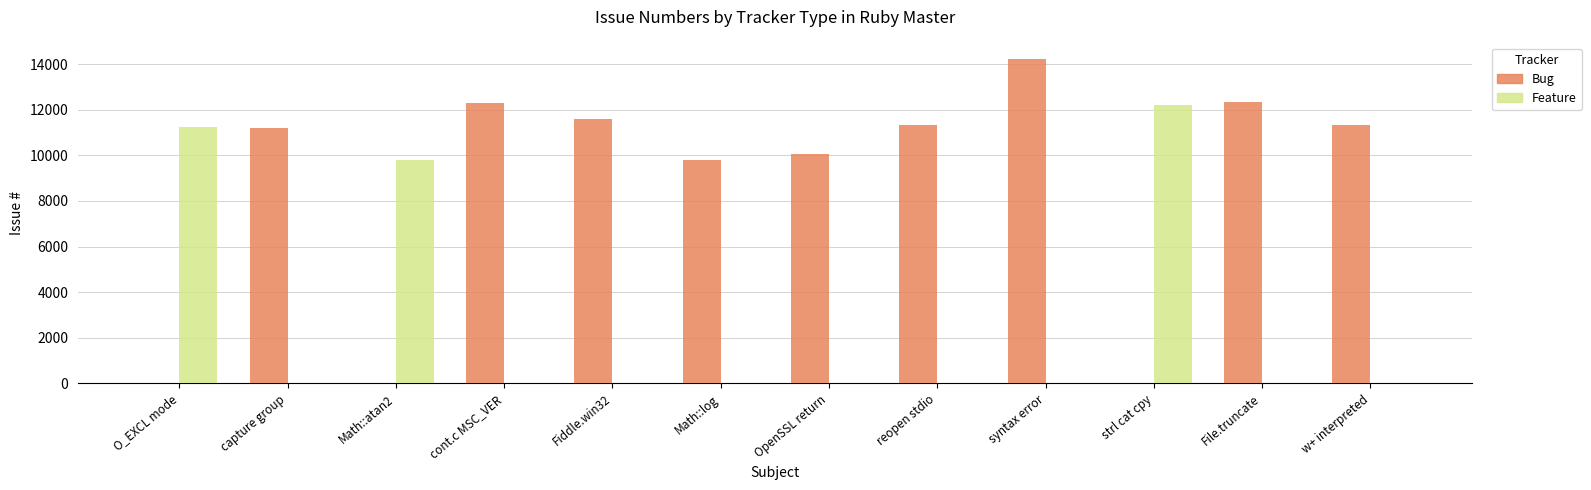

Which series changed the most between Math::log and syntax error?

Bug